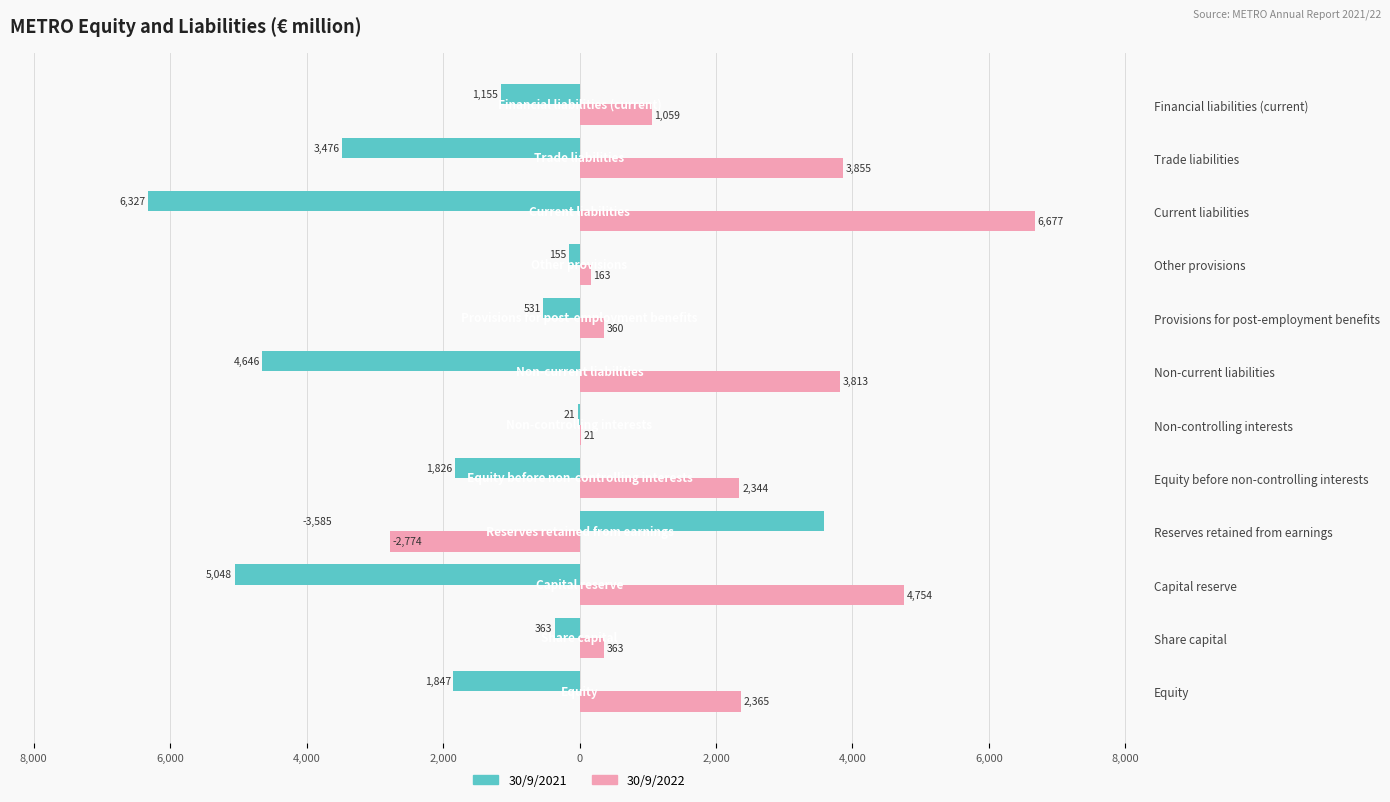

Reading left to right, extract all data points from this chart.

30/9/2021: -1847	-363	-5048	3585	-1826	-21	-4646	-531	-155	-6327	-3476	-1155
30/9/2022: 2365	363	4754	-2774	2344	21	3813	360	163	6677	3855	1059